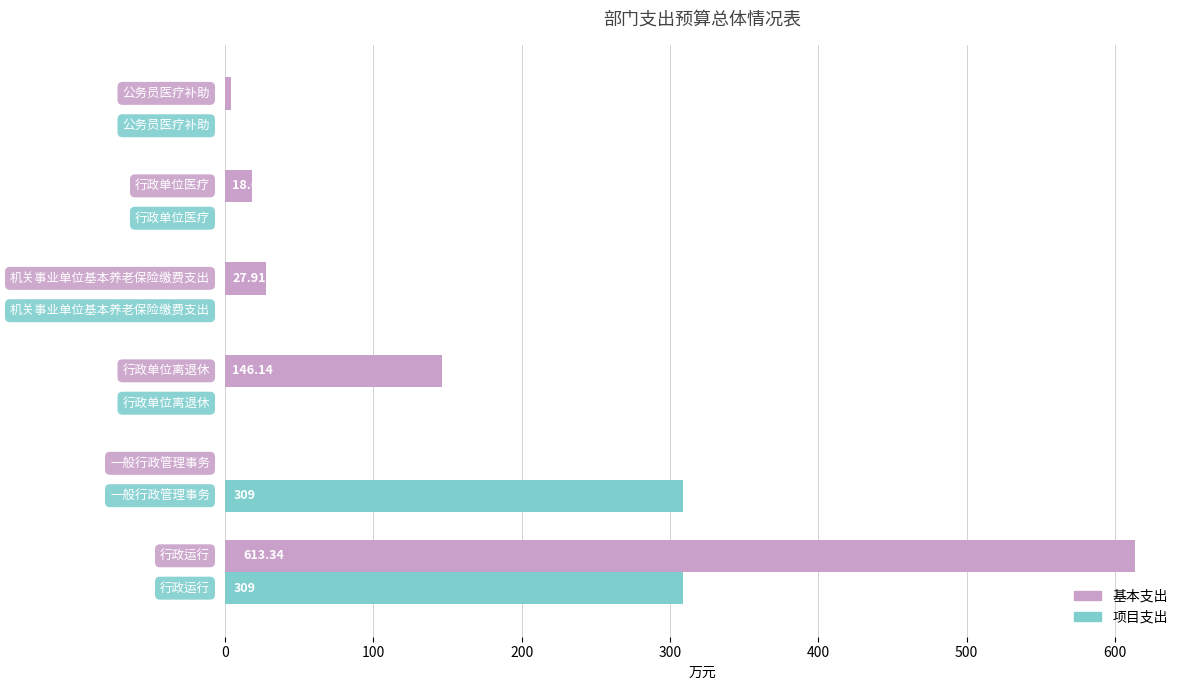

Which series has the largest total across all categories?

基本支出